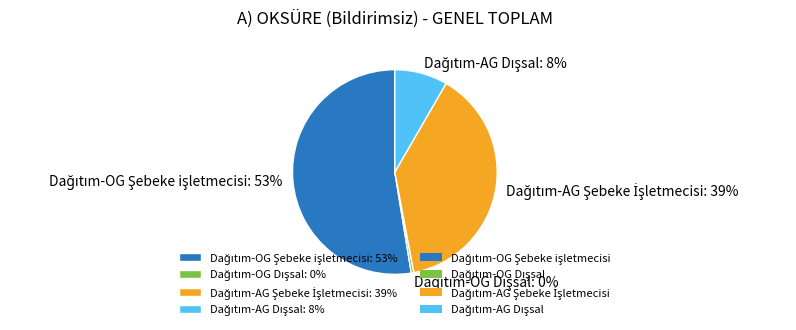

To the nearest percent, what is the average slice percentage?

25%